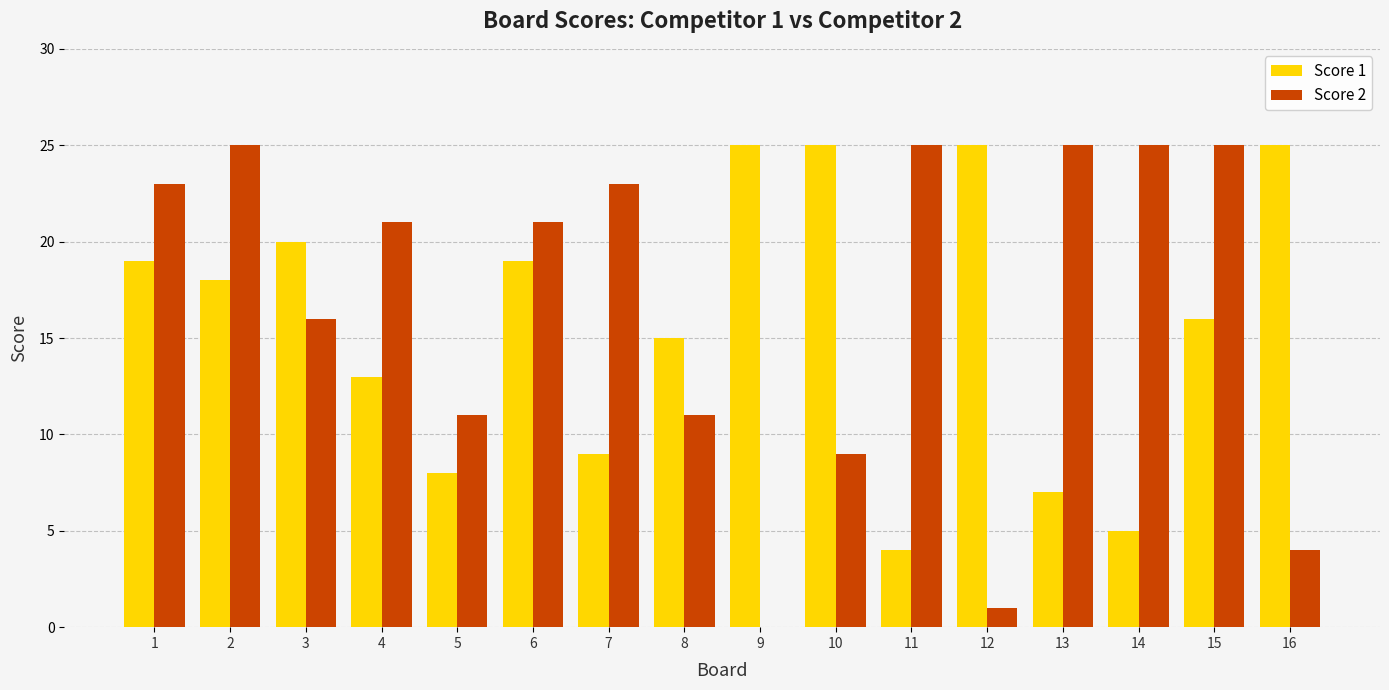

What is the total value across all series at 10?

34